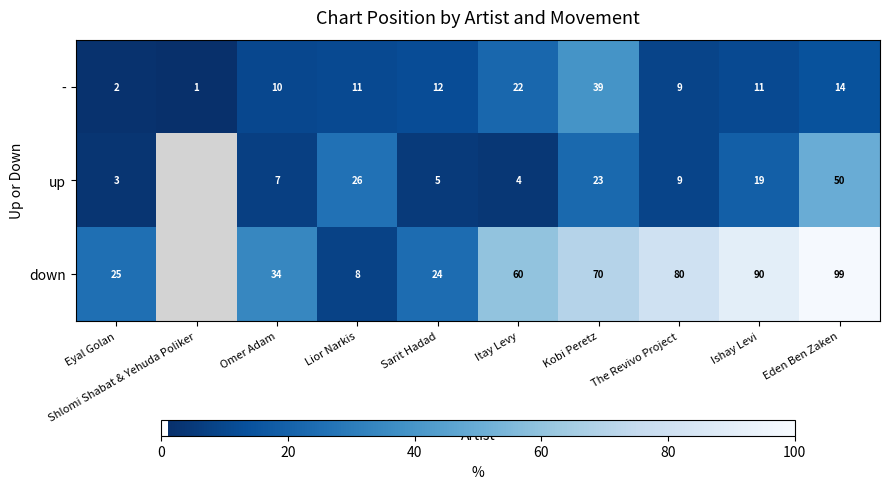

Is the value of down at Eyal Golan greater than the value of up at Eyal Golan?

Yes